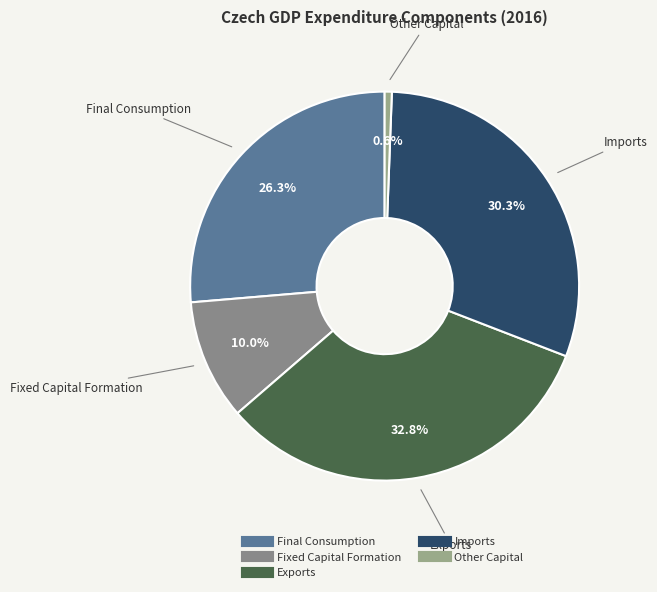

Rank the categories by value from lowest to highest.

Other Capital, Fixed Capital Formation, Final Consumption, Imports, Exports